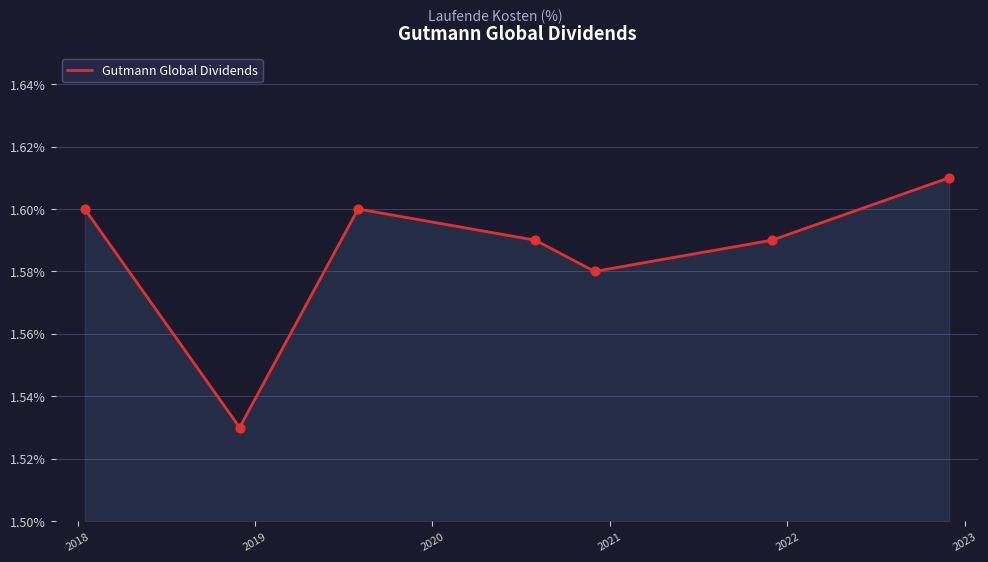

Count the values in the range 1 to 2.

7